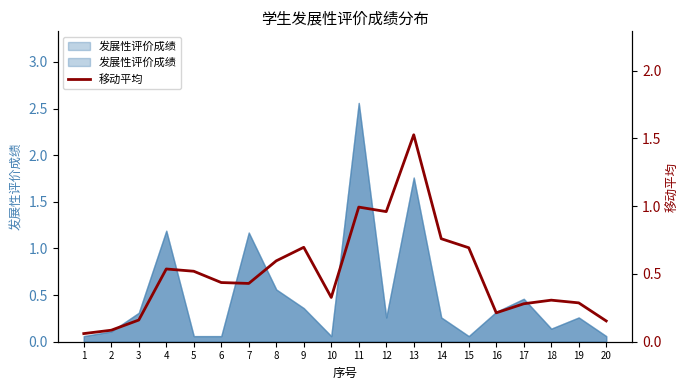

Reading left to right, transcribe all the data shown in this chart.

0.1	0.1	0.2	0.5	0.5	0.4	0.4	0.6	0.7	0.3	1.0	1.0	1.5	0.8	0.7	0.2	0.3	0.3	0.3	0.2